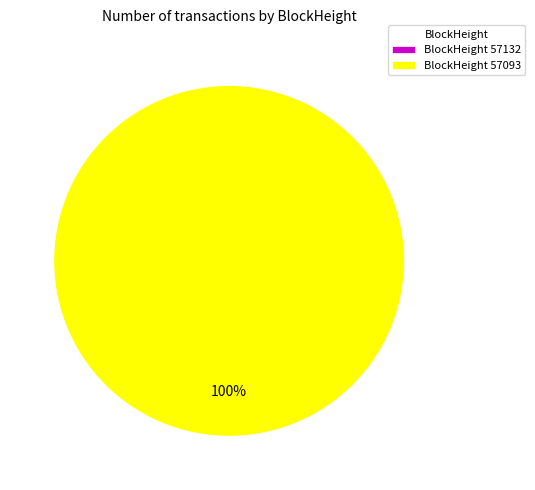

Count the number of slices in the pie.

2